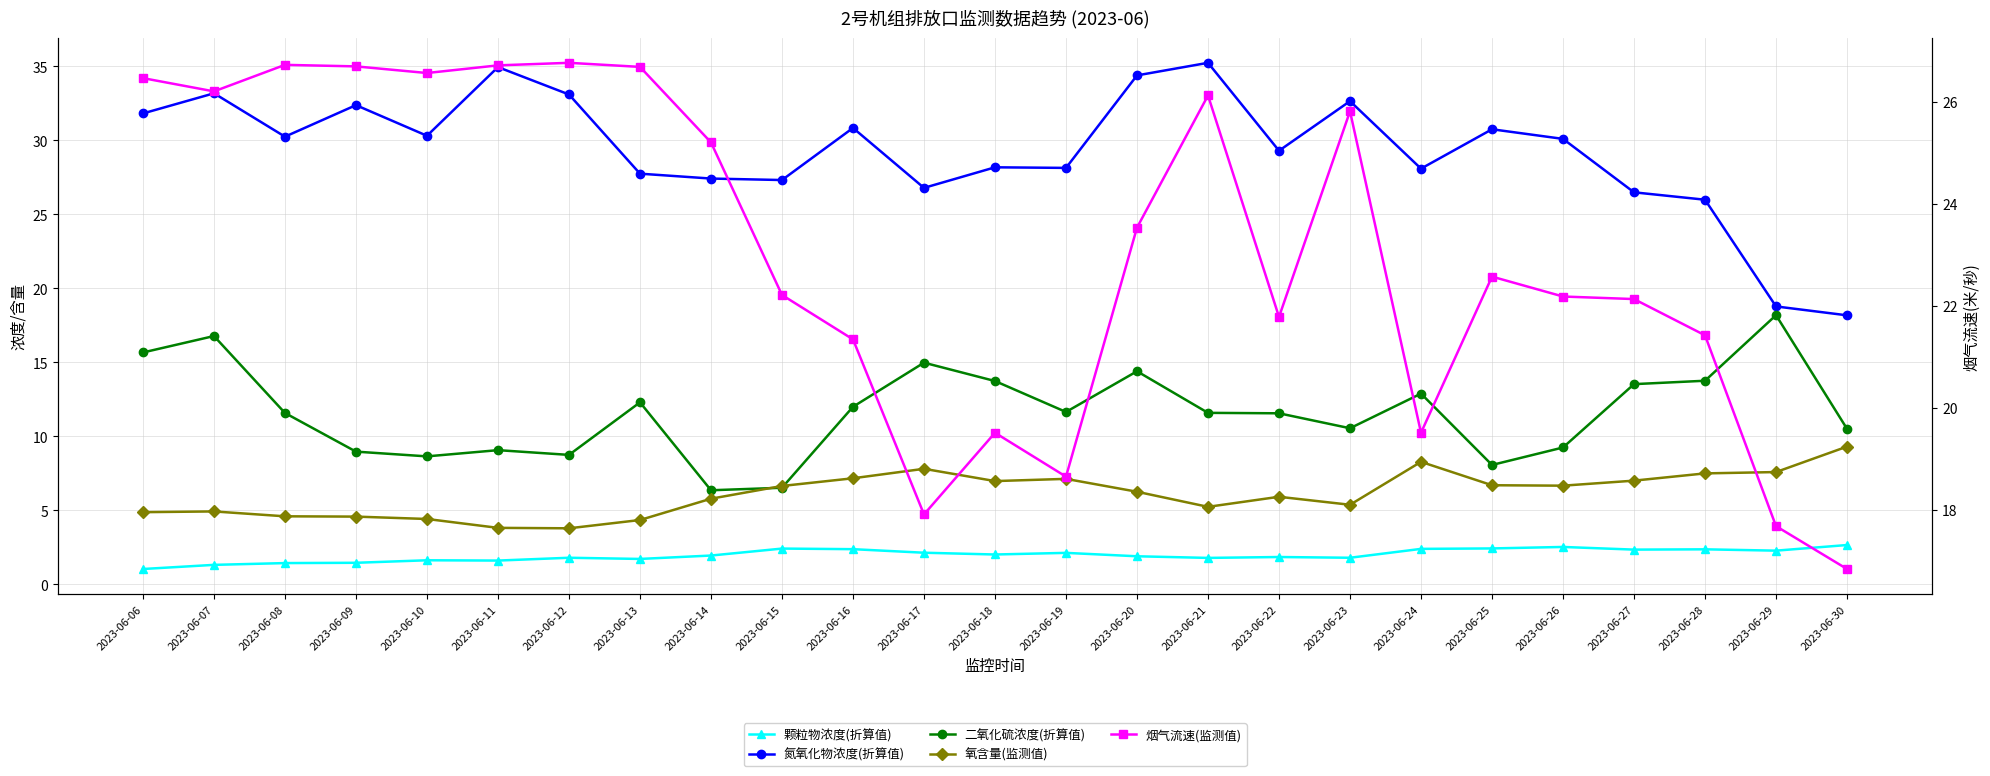

At which label does 氮氧化物浓度(折算值) reach its peak?

2023-06-21